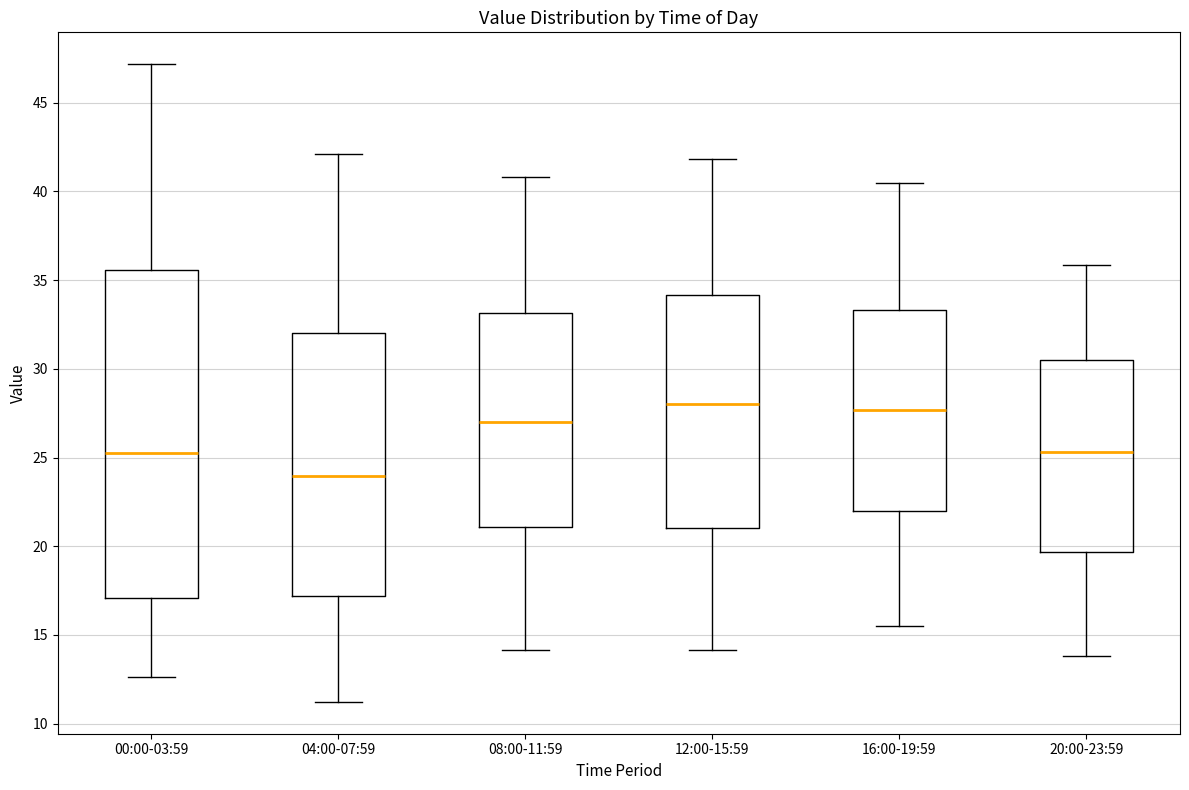

Comparing the boxes themselves (not the whiskers), which one is the tallest?

00:00-03:59